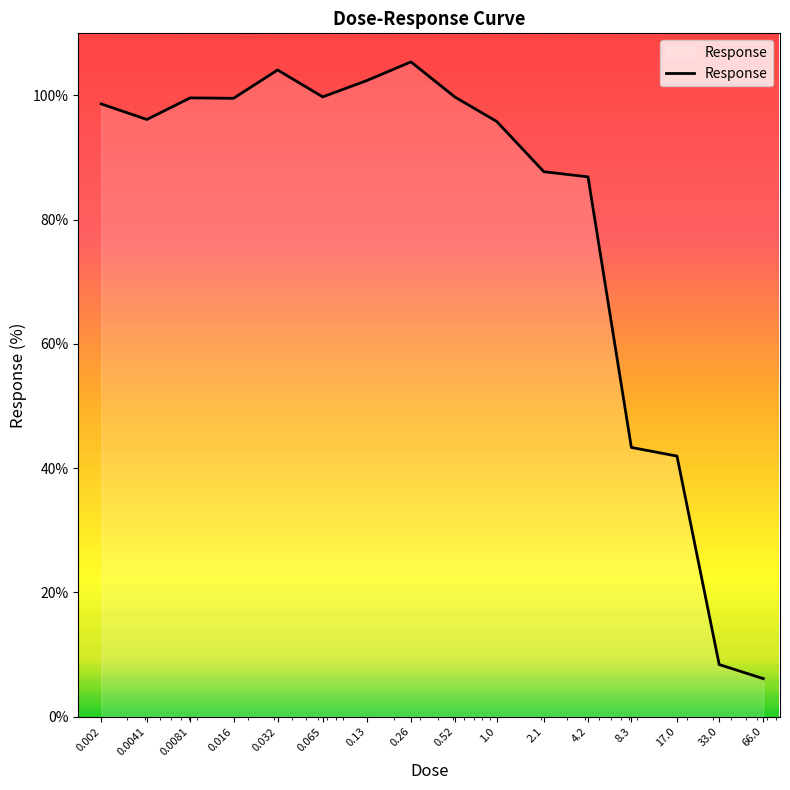

What is the difference between the second highest and second lowest values?

95.7